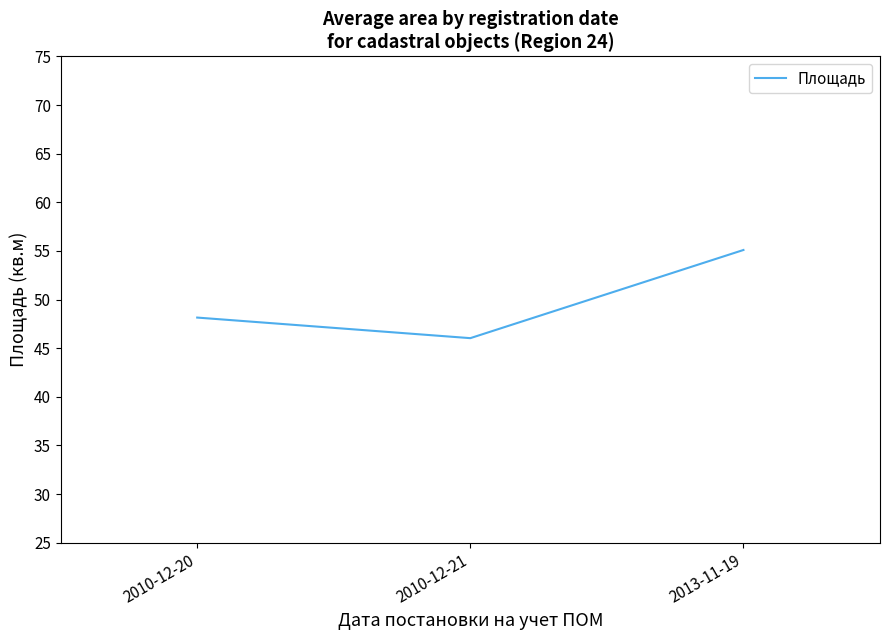

What position from the left is 2010-12-21?

2